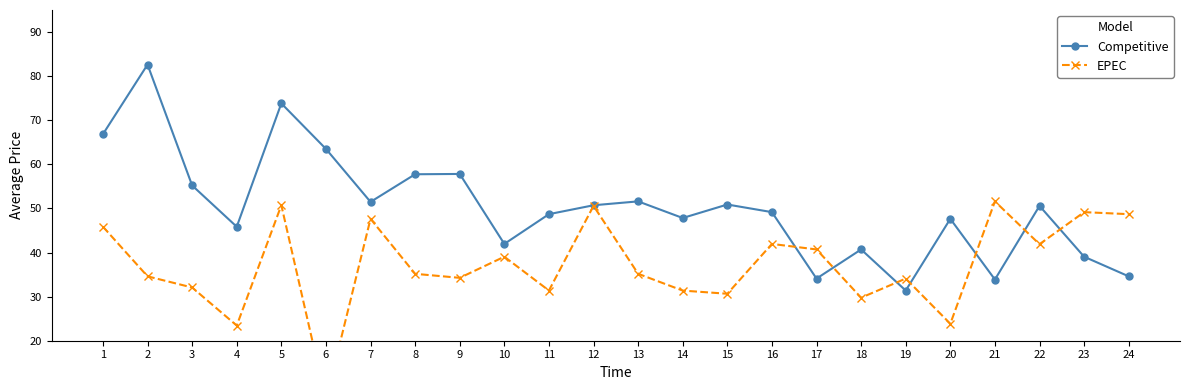

What is the smallest value displayed?

6.6